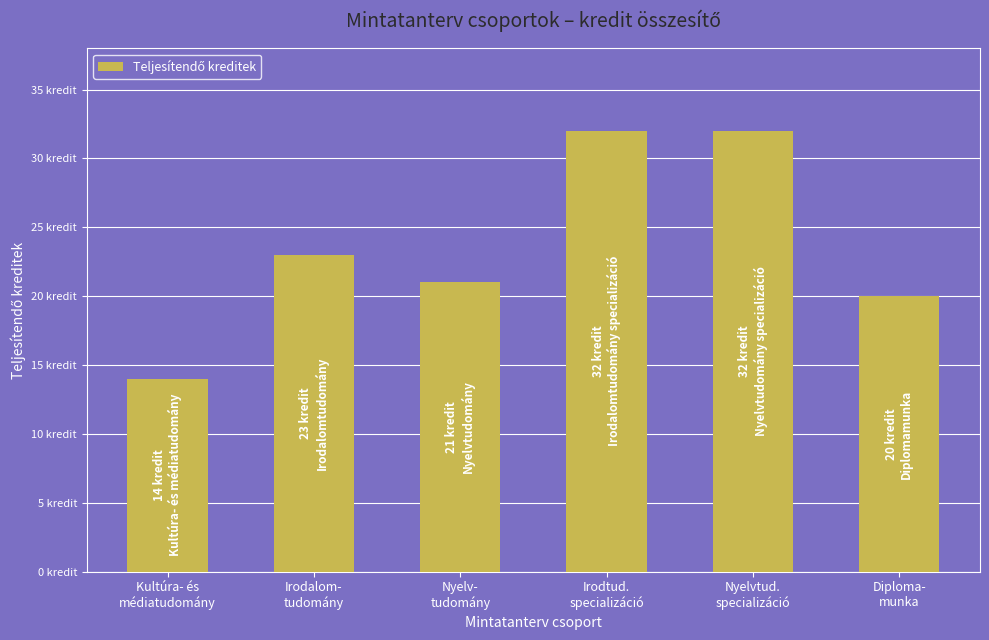

What is the minimum value shown in the chart?

14